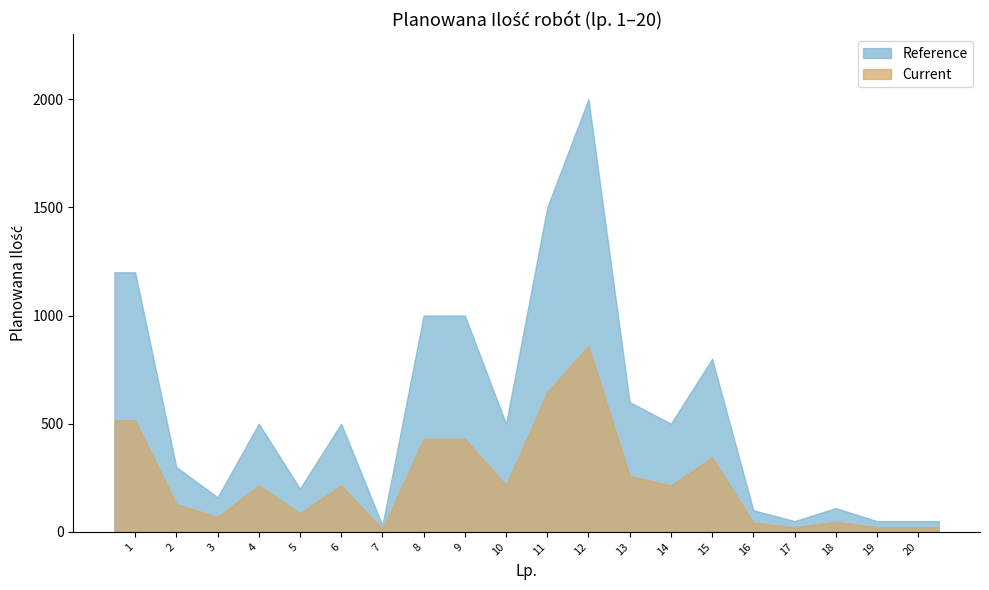

What is the smallest value displayed?

30